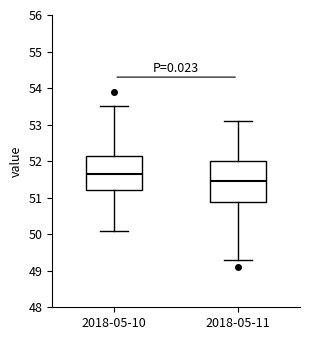

Where is the upper edge of the box for 2018-05-11 on the y-axis? The values are not printed on the chart, so give them approximately, as read against the axis.

52.0